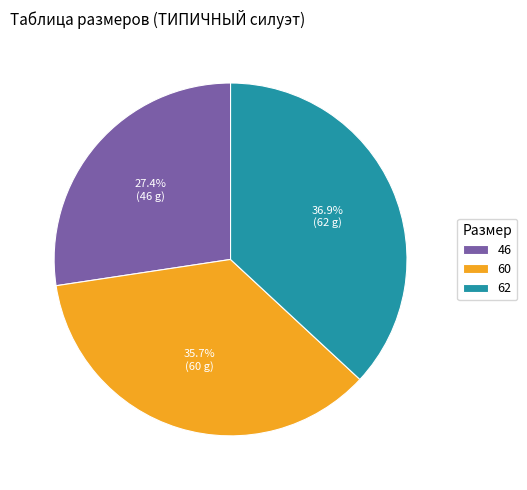

To the nearest percent, what portion does 46 represent?

27%